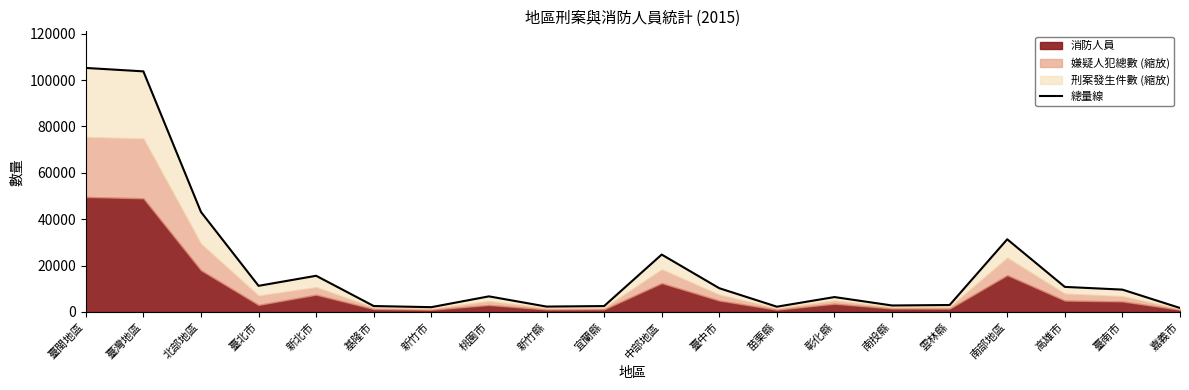

How many lines are shown in the chart?

1